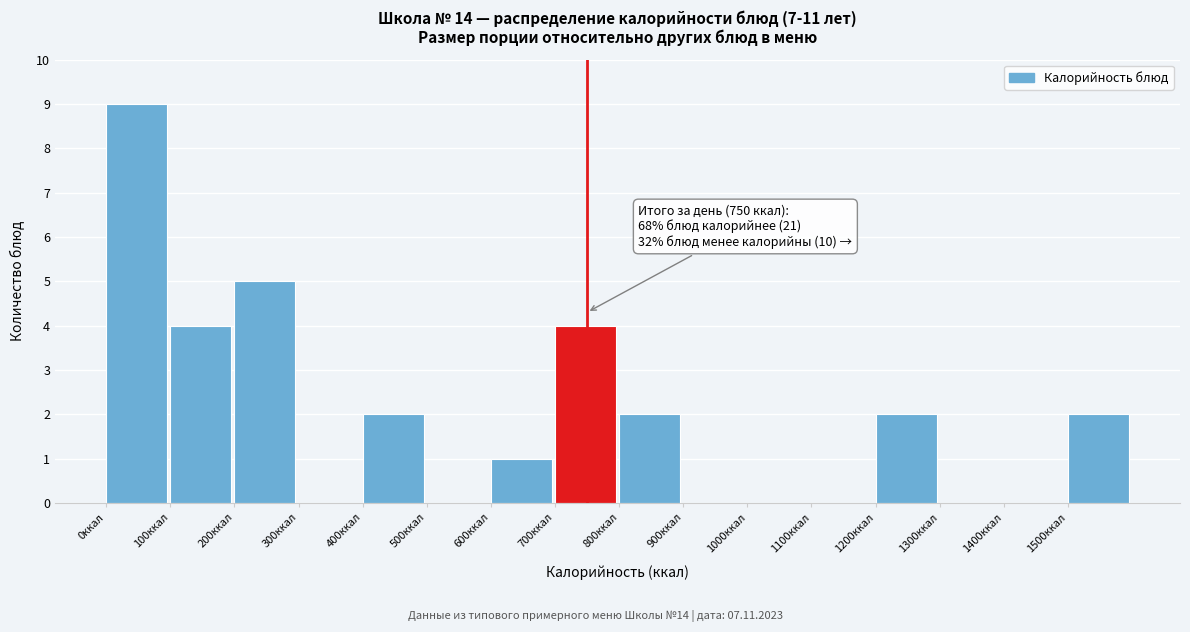

Which range on the x-axis has the tallest bar?

0 to 100